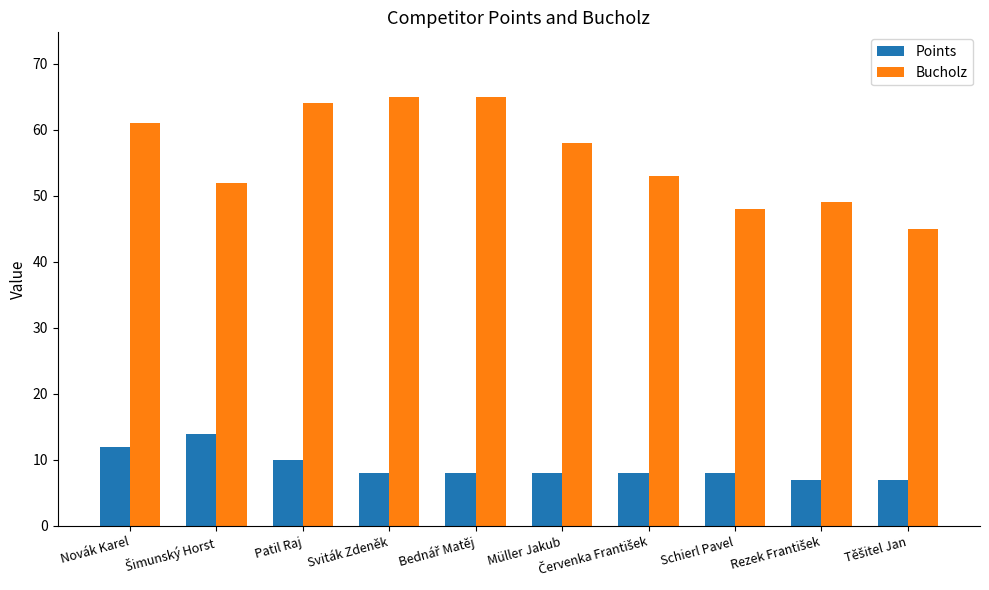

What is the average value of the Points series?

9